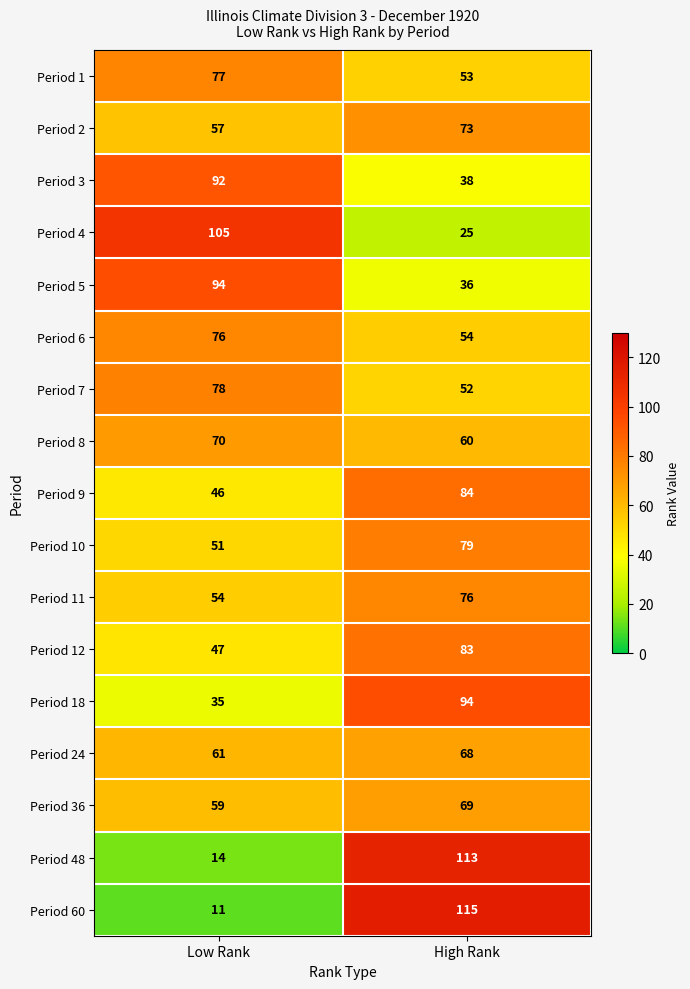

What is the total value across all series at Low Rank?

1027